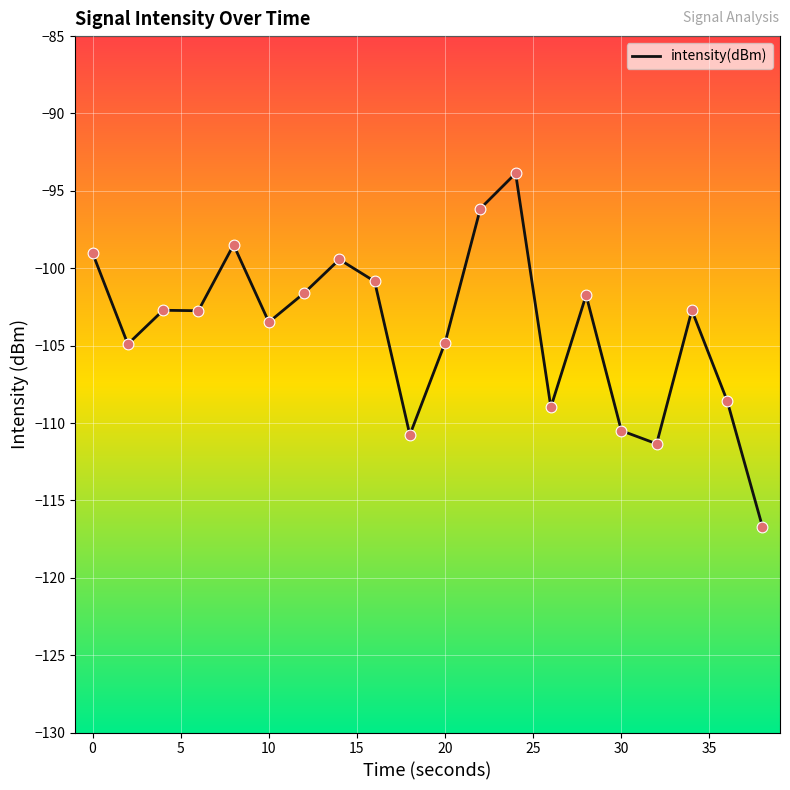

What is the difference between the maximum and minimum values?

22.8